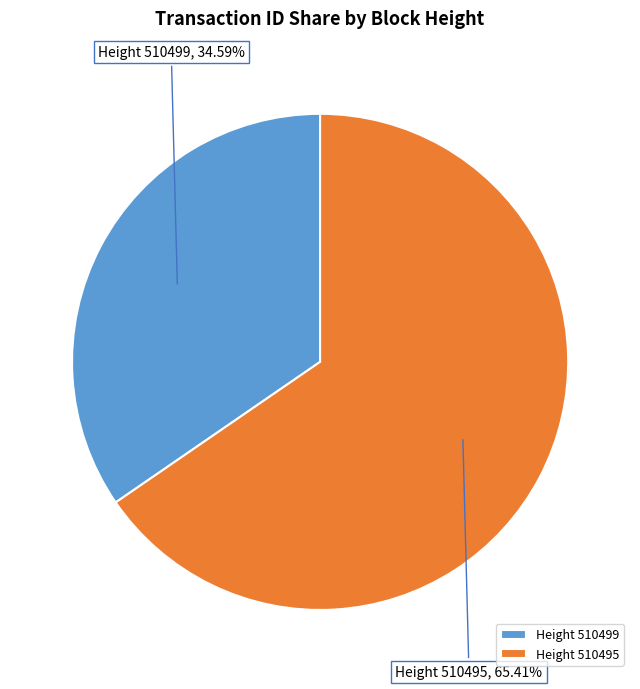

Rank the categories by value from lowest to highest.

Height 510499, Height 510495